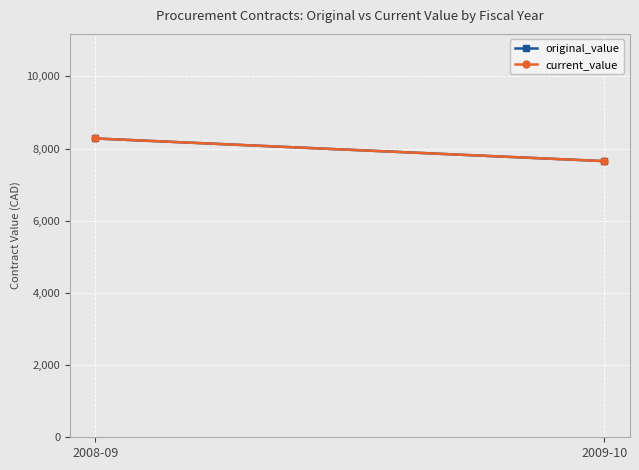

How many categories are shown in the chart?

2